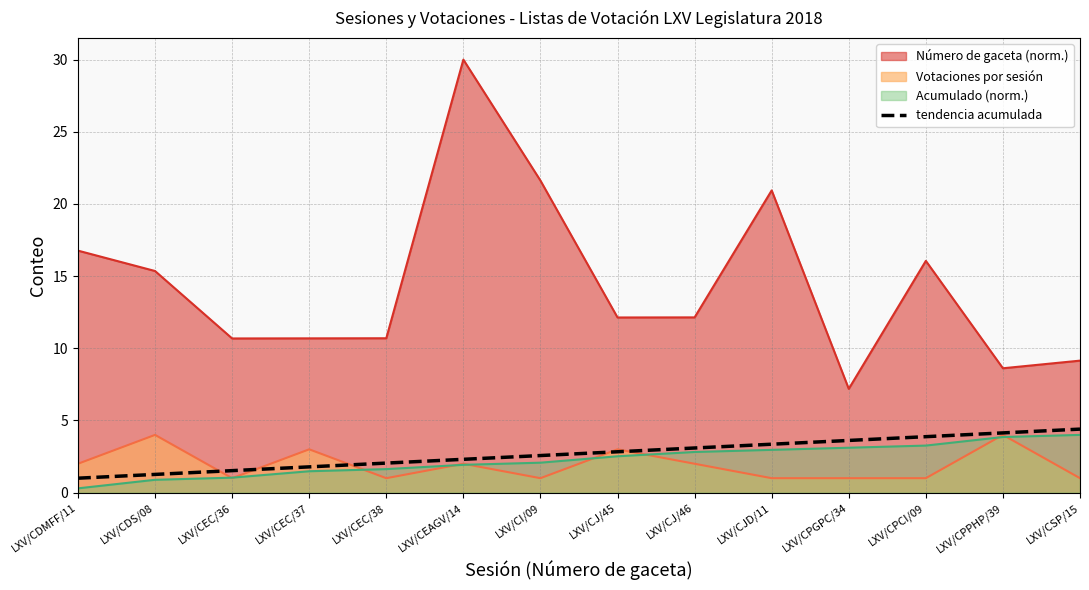

True or false: there are more than 0 points higher than both neighbors.

False